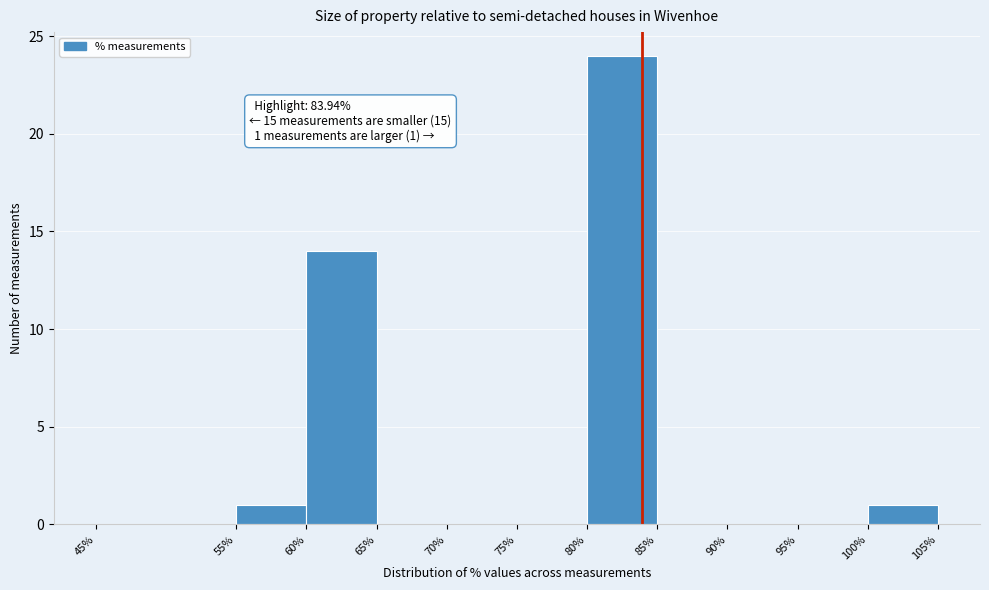

Which range on the x-axis has the tallest bar?

80% to 85%